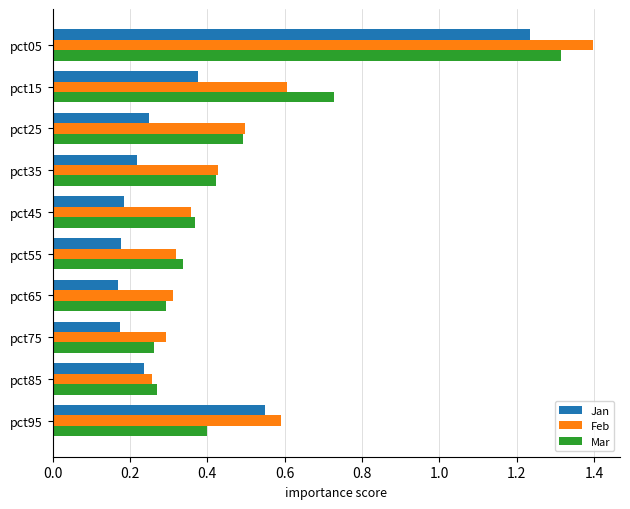

Rank the series by their maximum value, from lowest to highest.

Jan, Mar, Feb